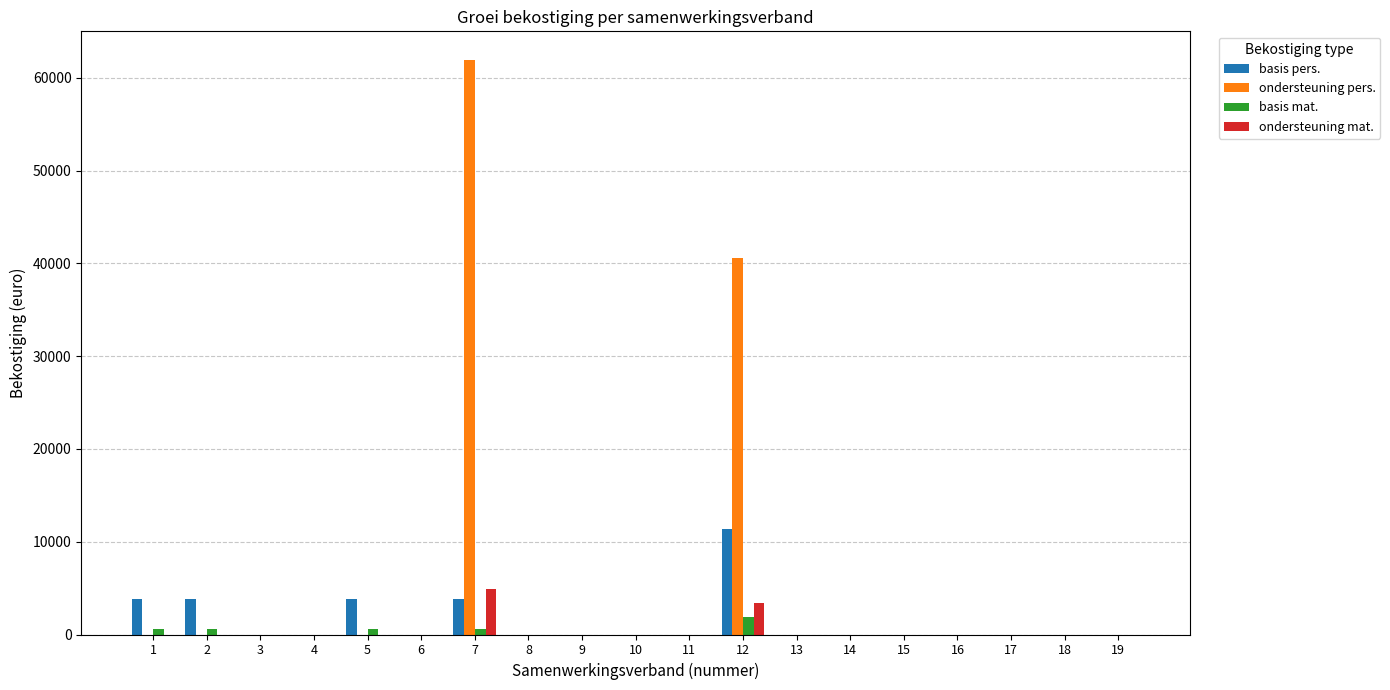

What is the spread (max minus min) of values at 5?

3783.6